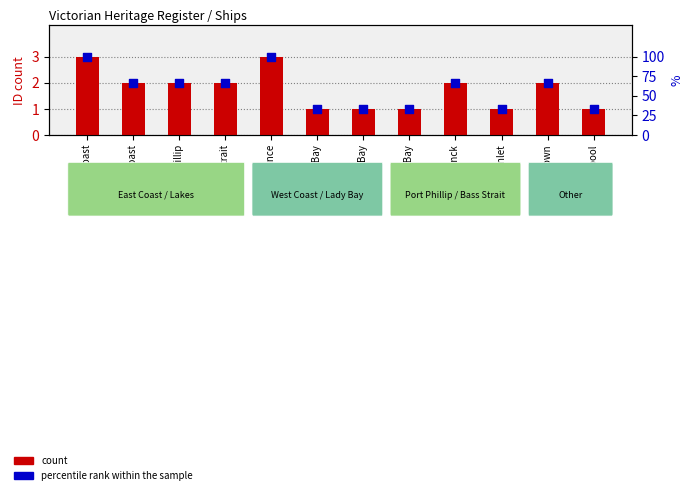

Which series has the largest total across all categories?

percentile rank within the sample